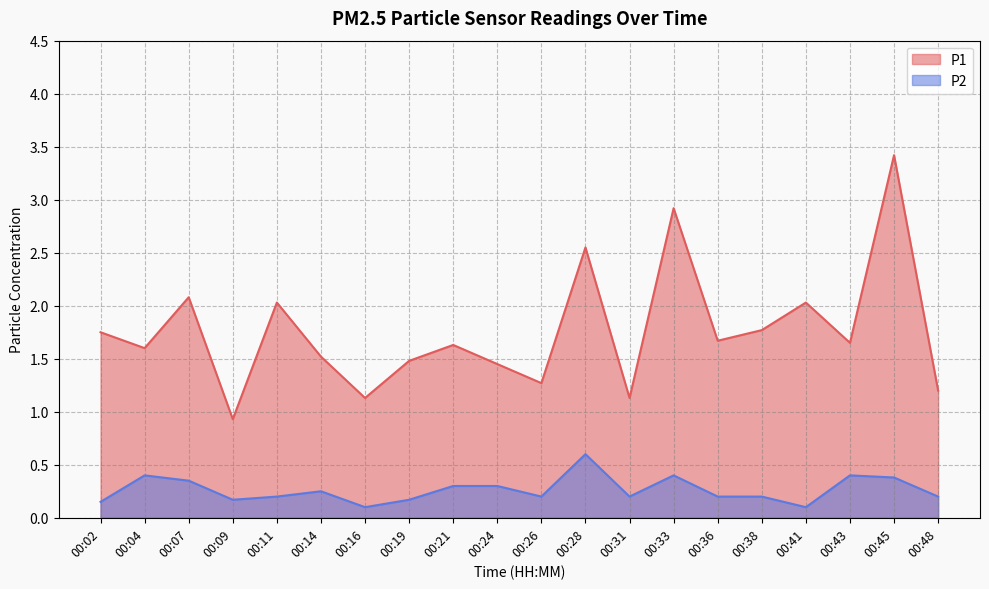

True or false: P1 and P2 intersect in this chart.

False